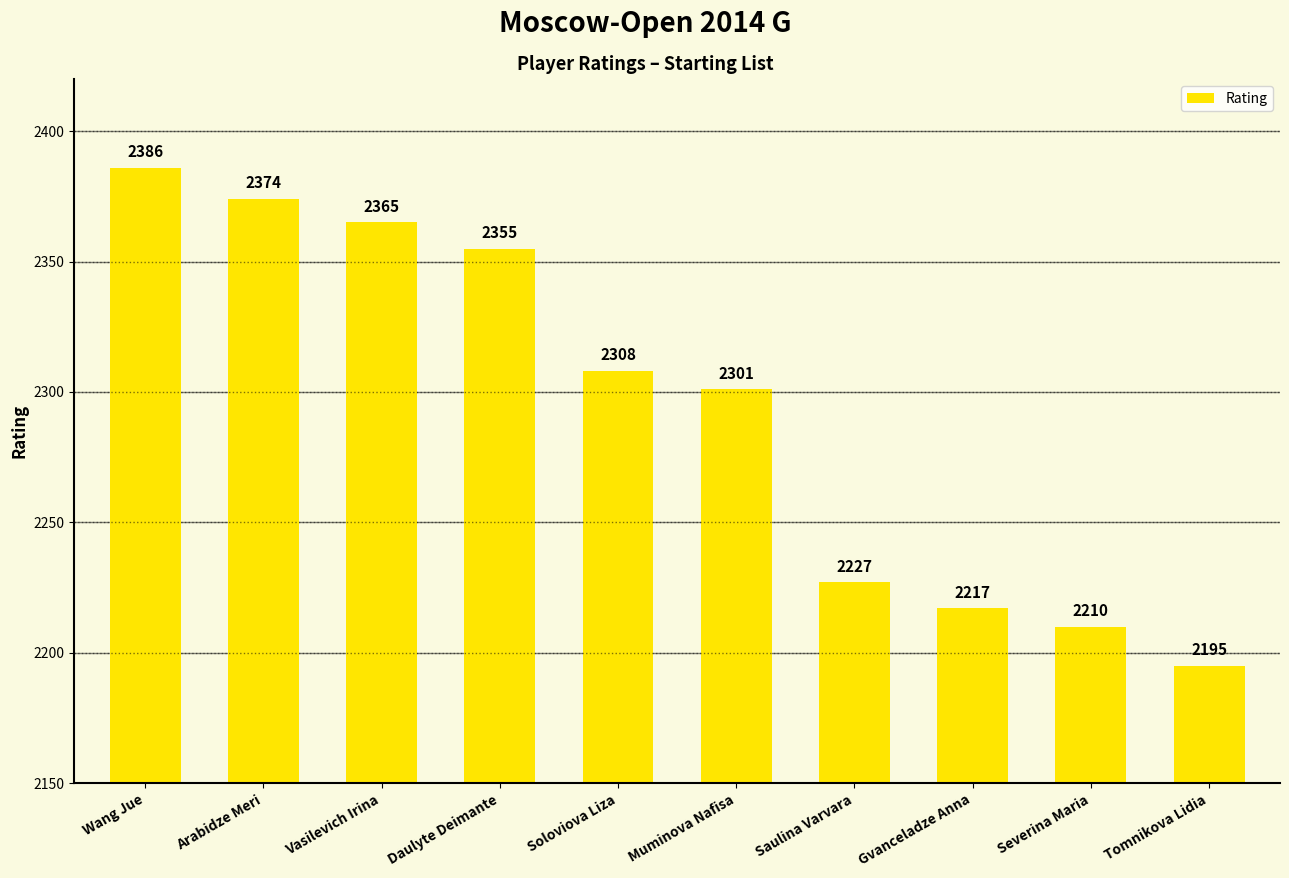

True or false: the data shows 3805 at Arabidze Meri.

False